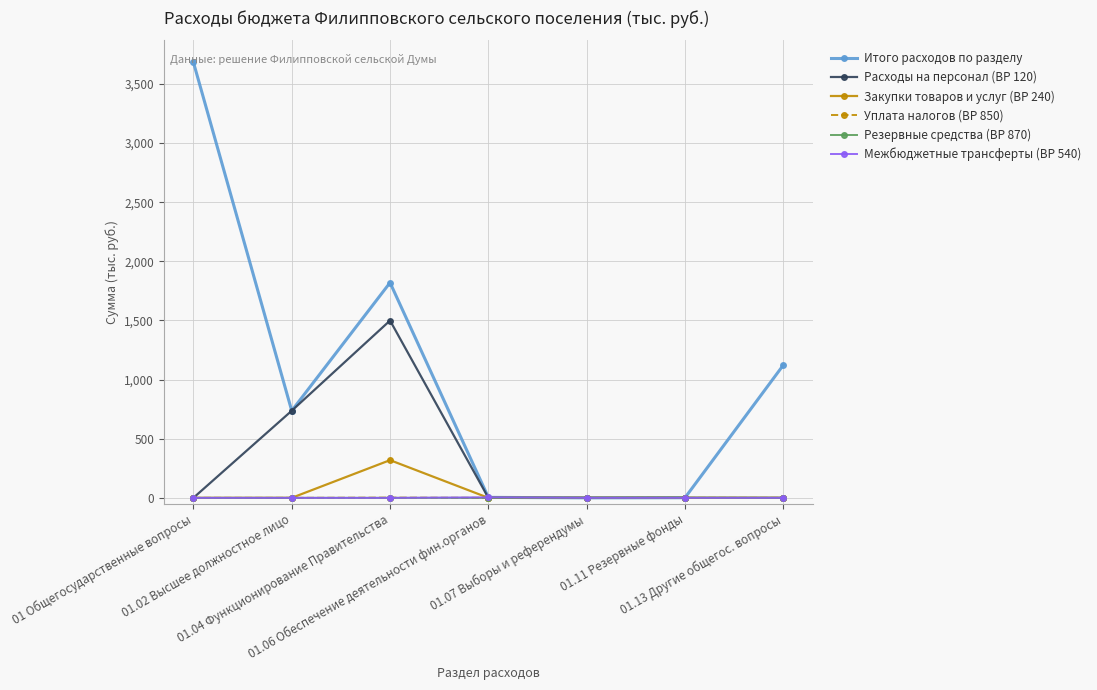

True or false: Расходы на персонал (ВР 120) has more than 0 points higher than both neighbors.

True